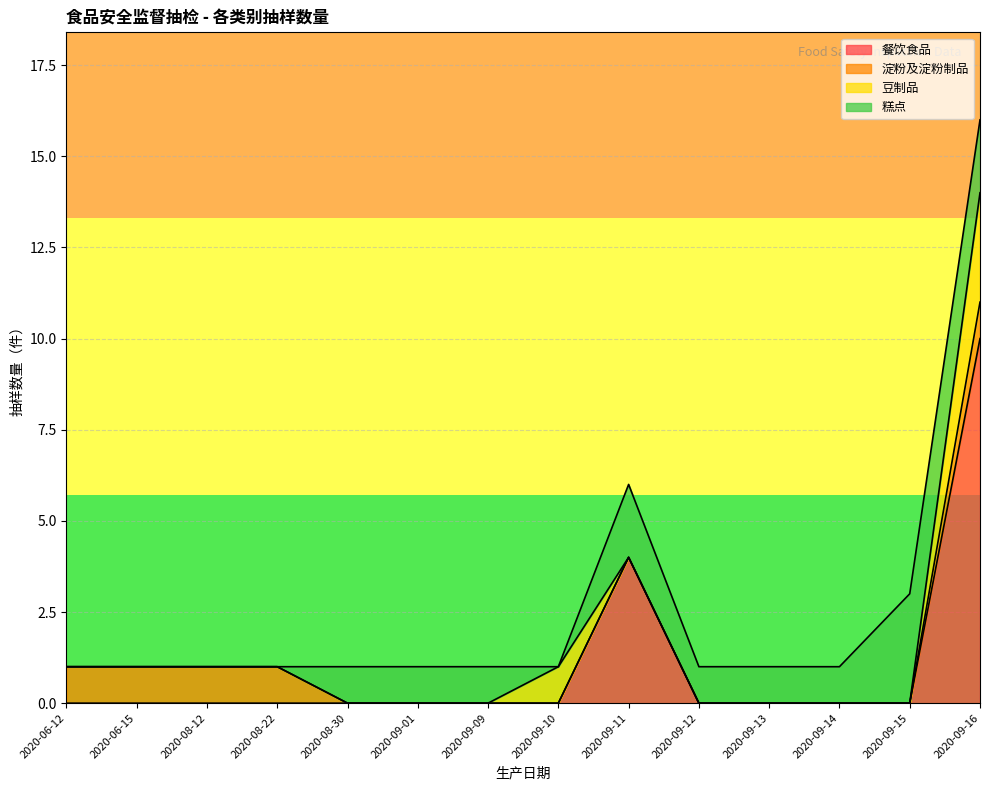

Which category has the highest value in the 餐饮食品 series?

2020-09-16